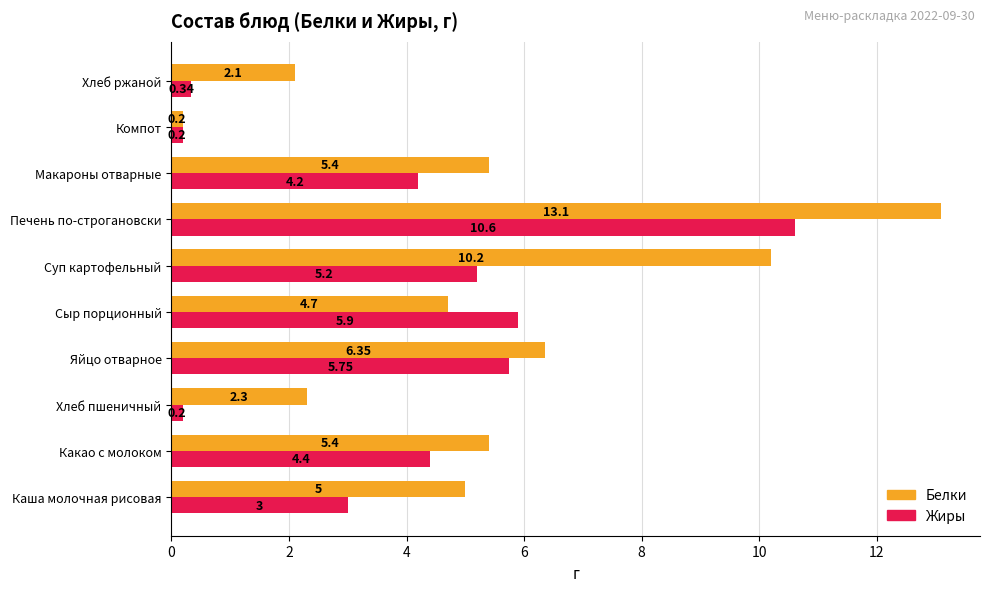

What is the average value of the Жиры series?

4.0